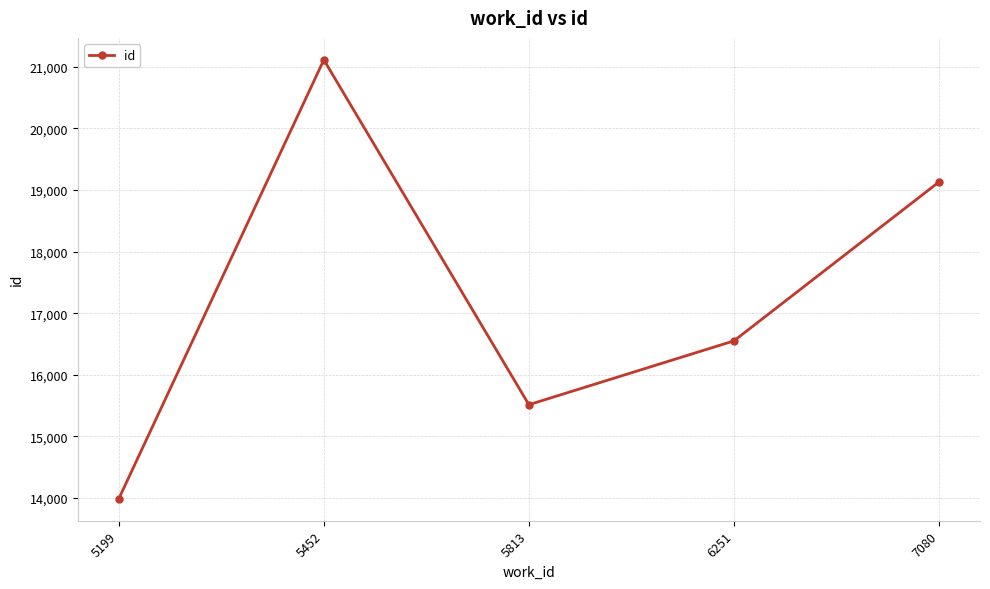

What is the average value?

17260